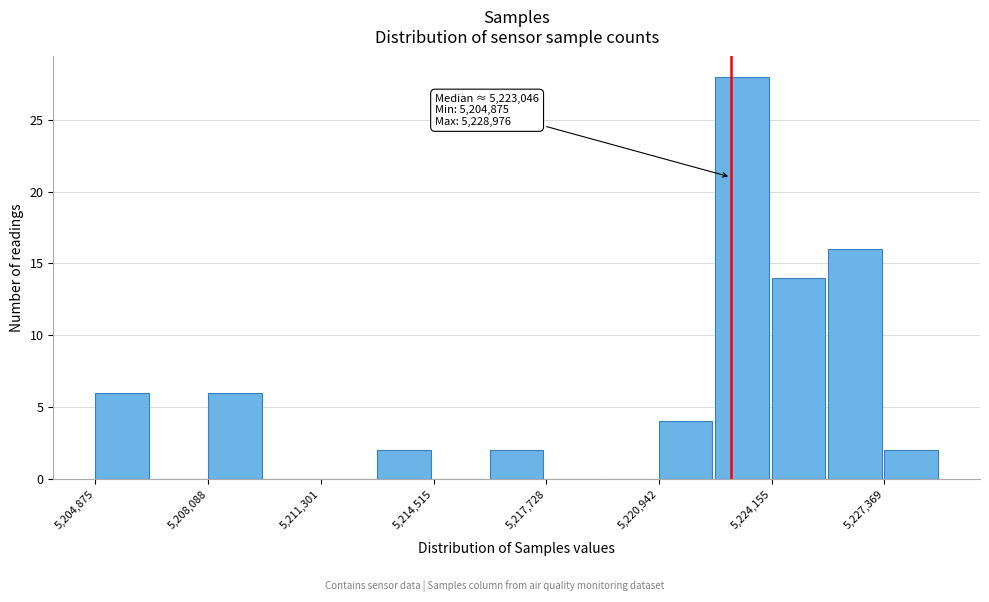

Around what value on the x-axis is the tallest bar? Give the approximate position of its centre, as read against the axis.

5223500